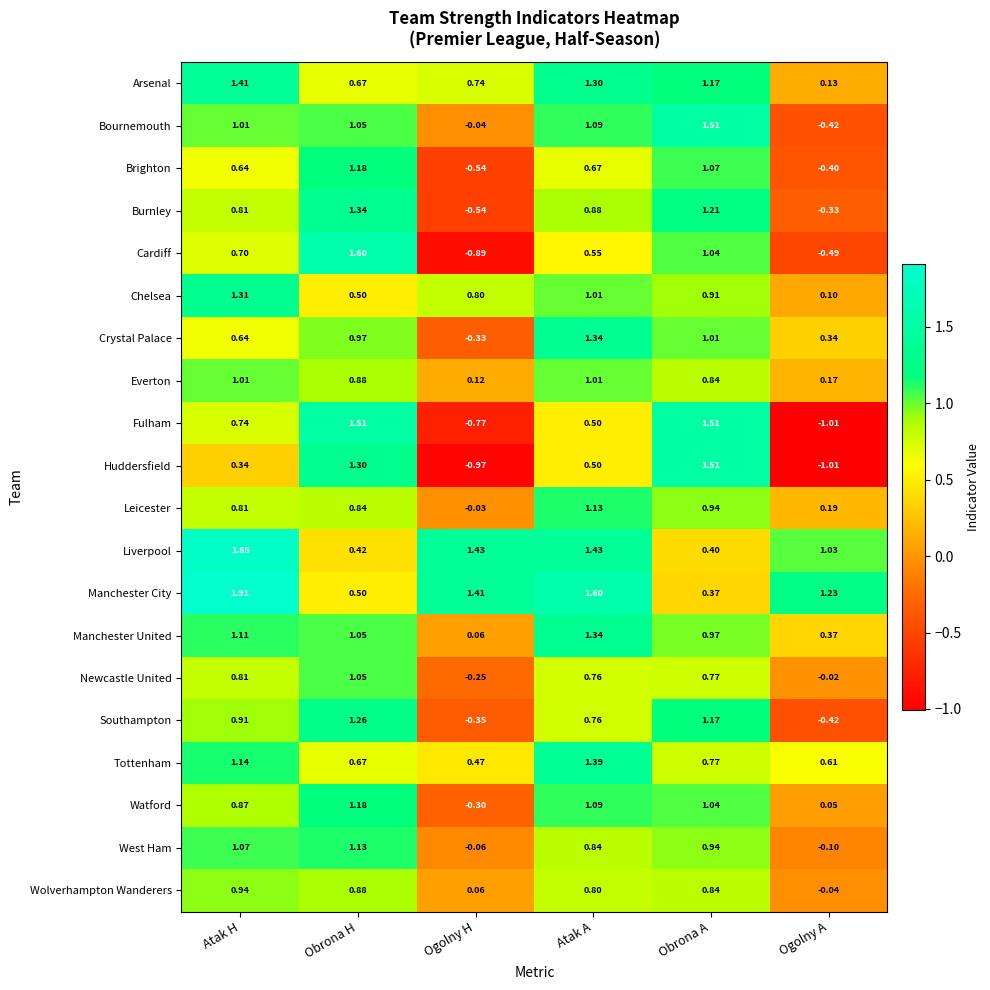

Which label corresponds to the largest value in the chart?

Atak H